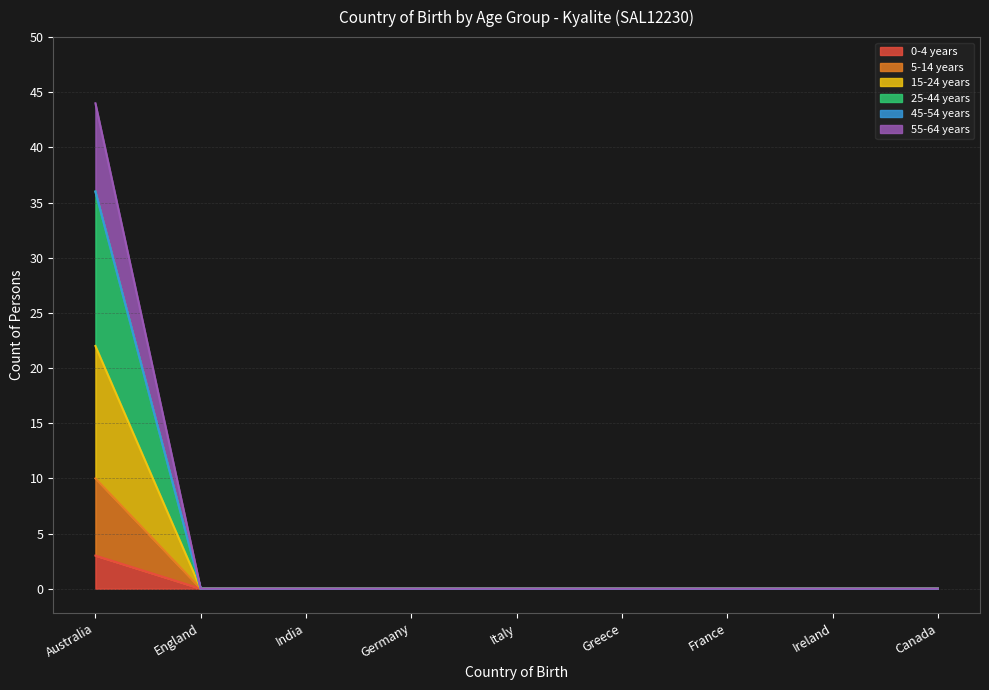

Is the value of 15-24 years at Greece greater than the value of 5-14 years at Australia?

No